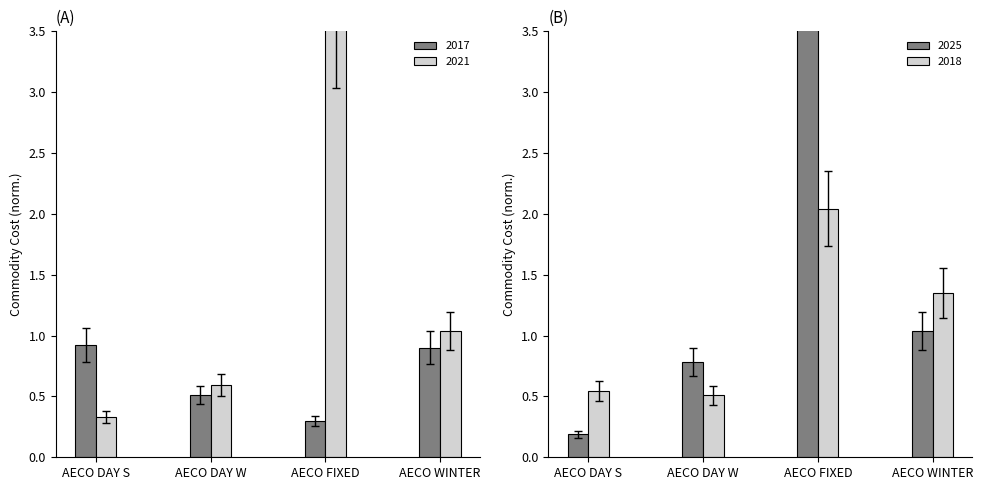

How many categories are shown in the chart?

4